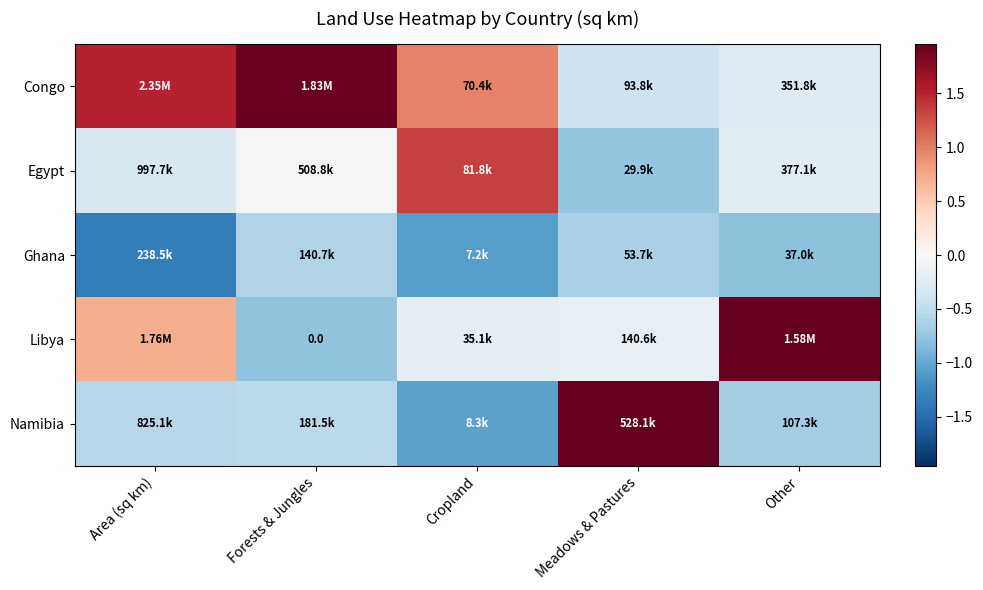

The value of Ghana at Cropland is -0.4. True or false?

False